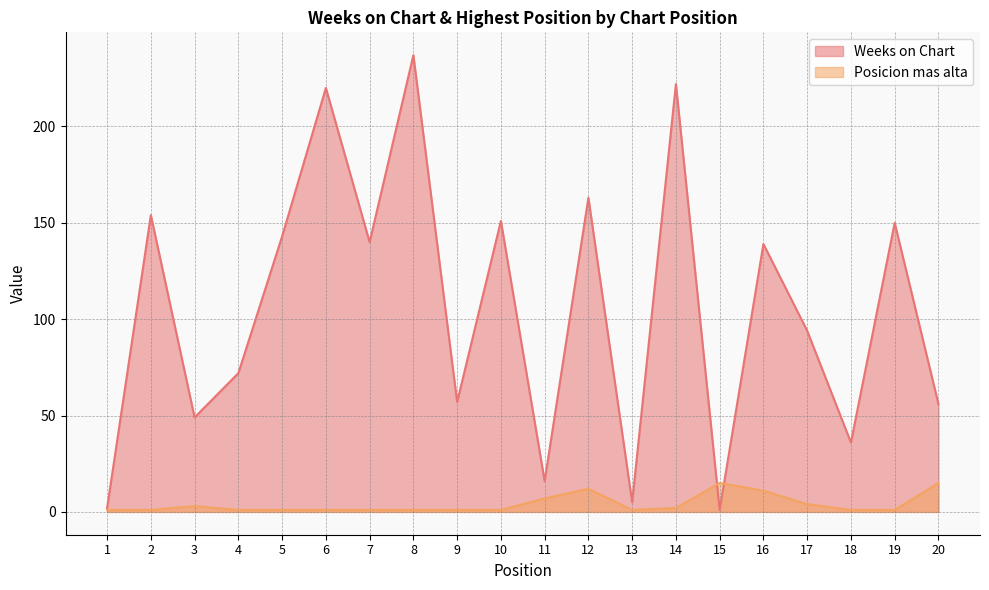

In Weeks on Chart, how many points are higher than both neighbors (excluding endpoints)?

8